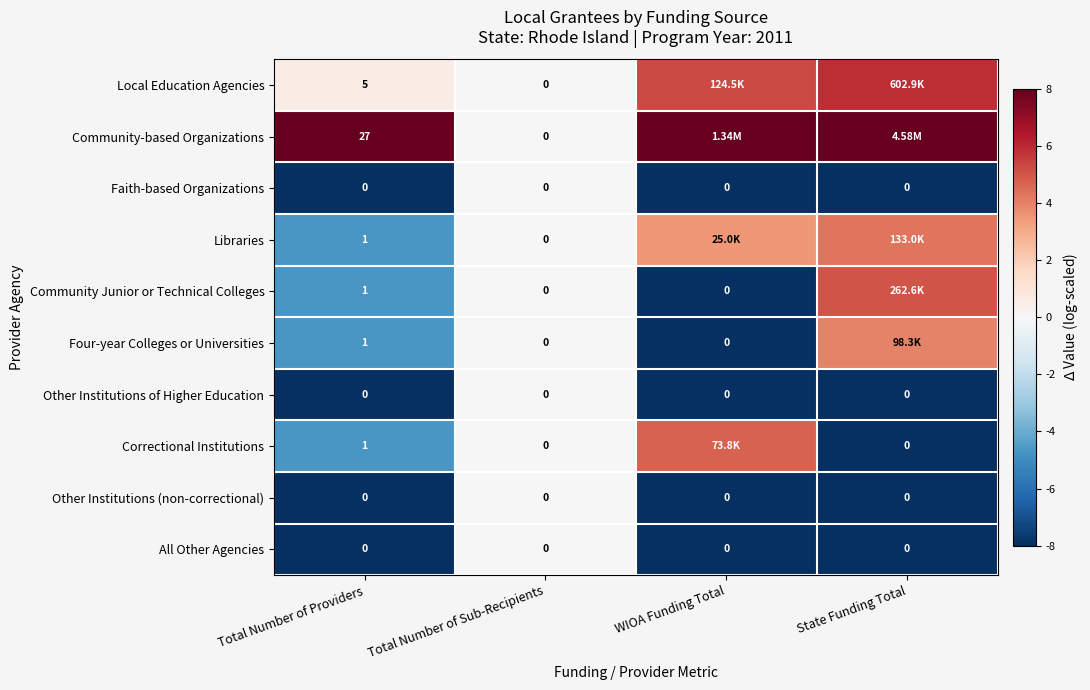

Rank the series at WIOA Funding Total from lowest to highest value.

Faith-based Organizations, Community Junior or Technical Colleges, Four-year Colleges or Universities, Other Institutions of Higher Education, Other Institutions (non-correctional), All Other Agencies, Libraries, Correctional Institutions, Local Education Agencies, Community-based Organizations